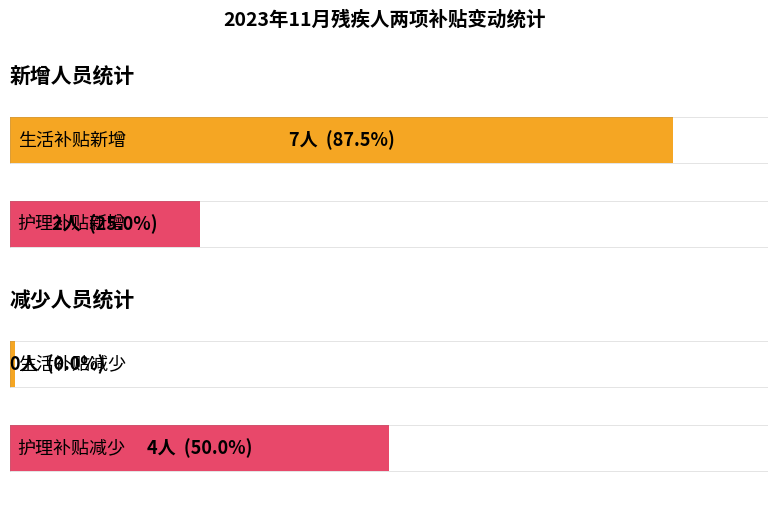

What is the sum of all 减少人数 values?

4